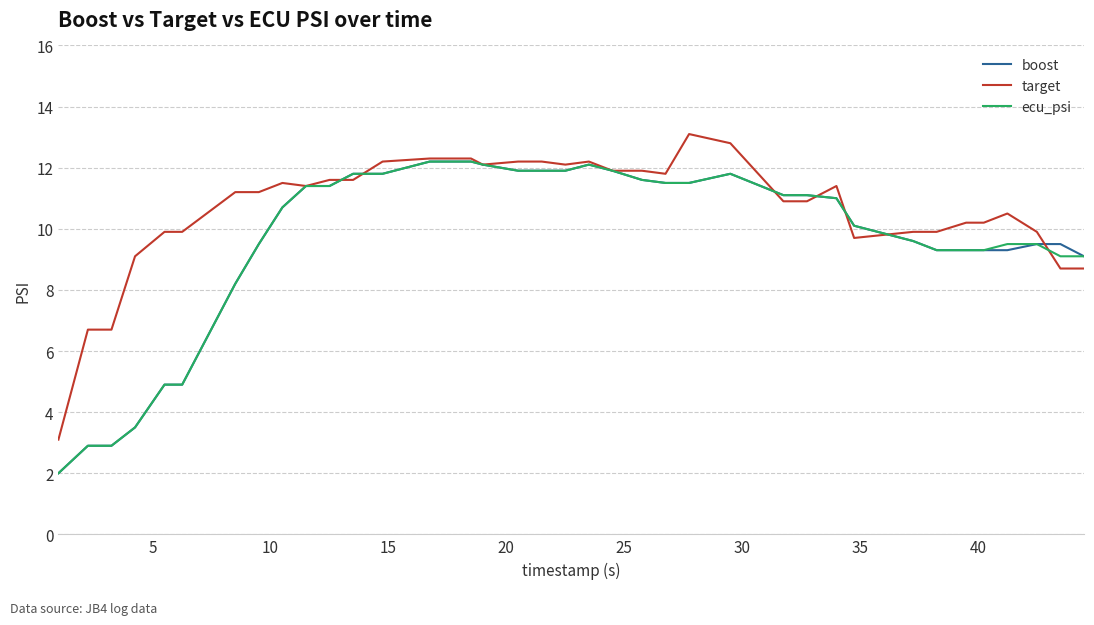

What is the smallest value displayed?

2.0